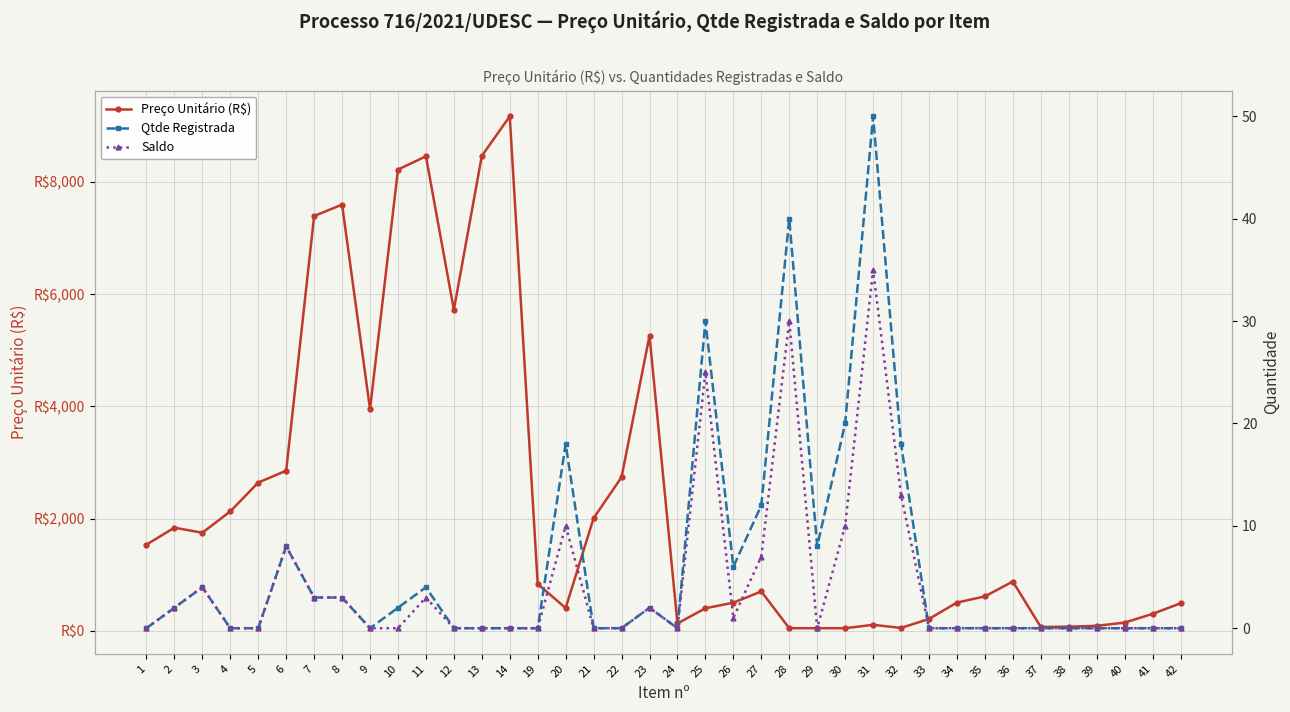

How many lines are shown in the chart?

3